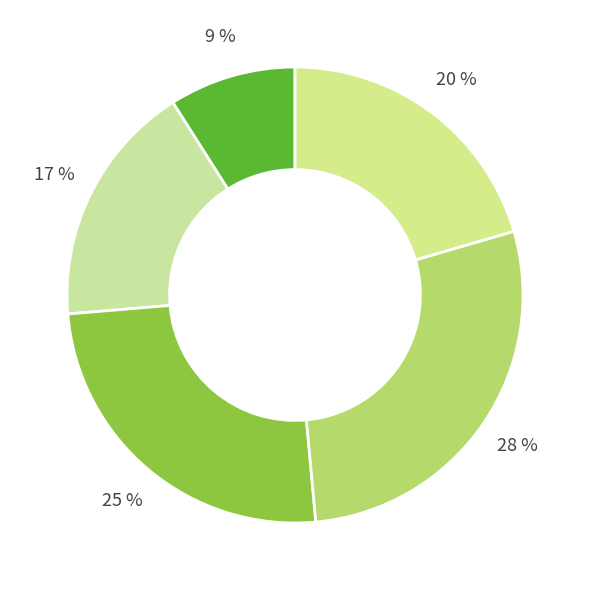

How many slices are in this pie chart?

5